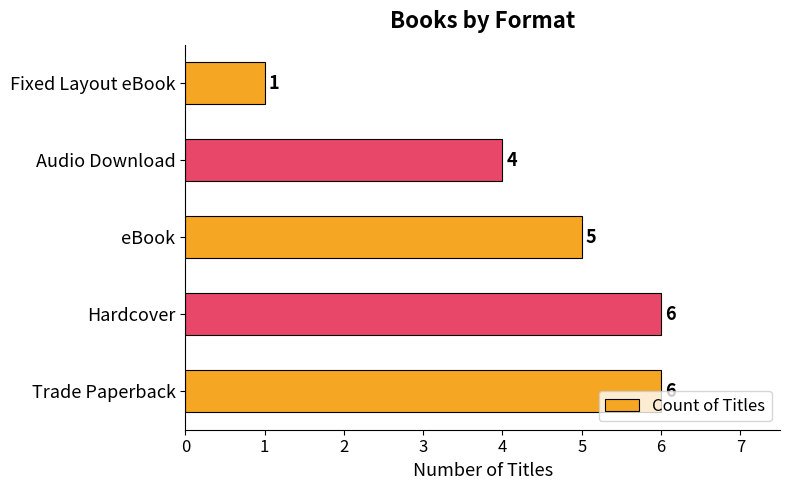

What is the average value?

4